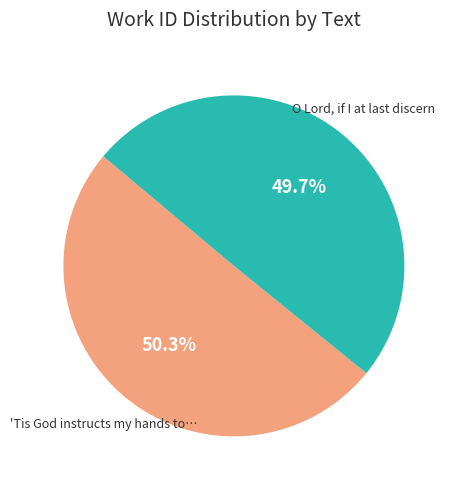

Rank the categories by value from highest to lowest.

'Tis God instructs my hands to…, O Lord, if I at last discern